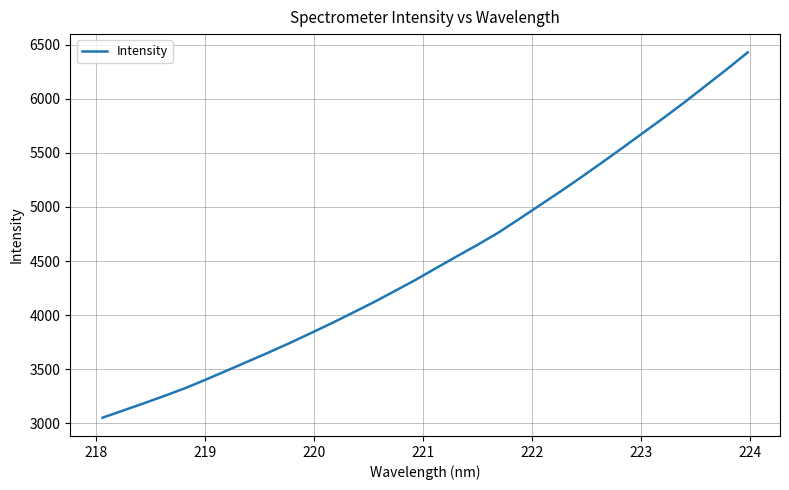

What is the greatest value displayed?

6429.5